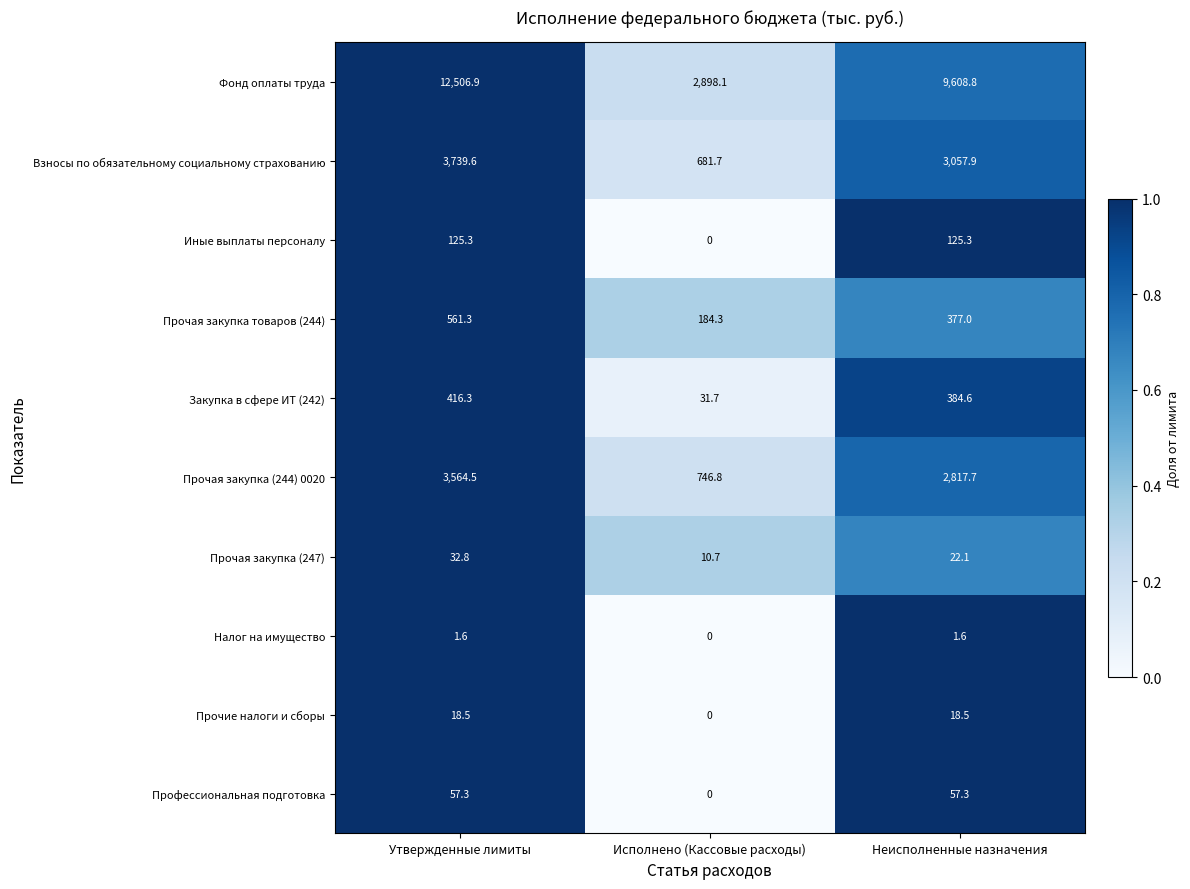

At which label does Иные выплаты персоналу first exceed 125?

Утвержденные лимиты